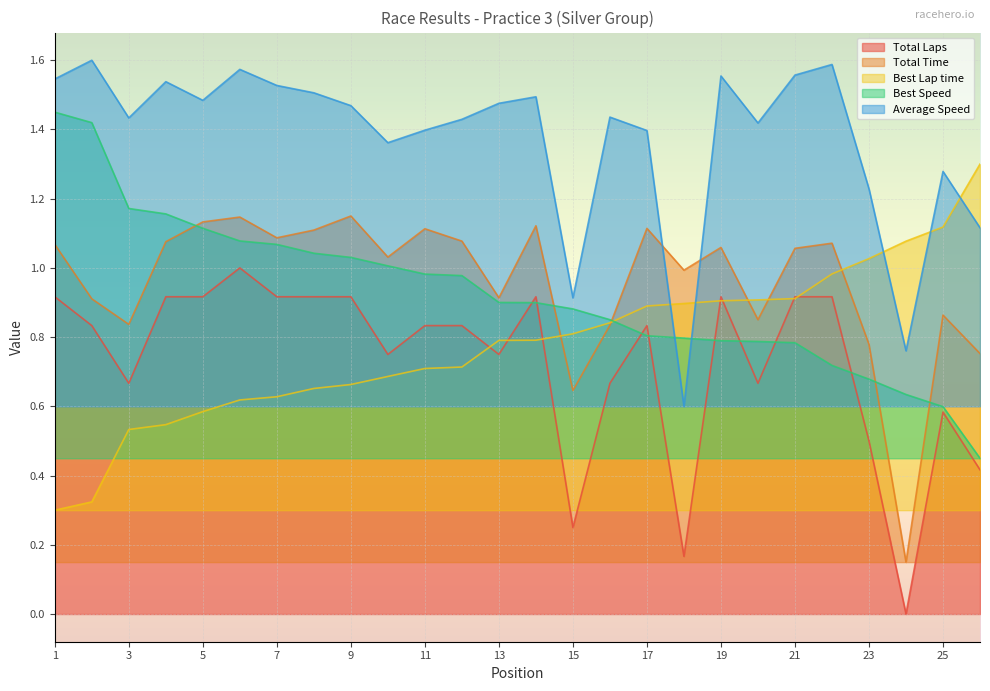

Reading left to right, what are all the values shown in this chart?

Total Laps: 0.9	0.8	0.7	0.9	0.9	1.0	0.9	0.9	0.9	0.7	0.8	0.8	0.7	0.9	0.2	0.7	0.8	0.2	0.9	0.7	0.9	0.9	0.5	0.0	0.6	0.4
Total Time: 1.1	0.9	0.8	1.1	1.1	1.1	1.1	1.1	1.1	1.0	1.1	1.1	0.9	1.1	0.6	0.8	1.1	1.0	1.1	0.9	1.1	1.1	0.8	0.1	0.9	0.8
Best Lap time: 0.3	0.3	0.5	0.5	0.6	0.6	0.6	0.7	0.7	0.7	0.7	0.7	0.8	0.8	0.8	0.8	0.9	0.9	0.9	0.9	0.9	1.0	1.0	1.1	1.1	1.3
Best Speed: 1.4	1.4	1.2	1.2	1.1	1.1	1.1	1.0	1.0	1.0	1.0	1.0	0.9	0.9	0.9	0.9	0.8	0.8	0.8	0.8	0.8	0.7	0.7	0.6	0.6	0.4
Average Speed: 1.5	1.6	1.4	1.5	1.5	1.6	1.5	1.5	1.5	1.4	1.4	1.4	1.5	1.5	0.9	1.4	1.4	0.6	1.6	1.4	1.6	1.6	1.2	0.8	1.3	1.1